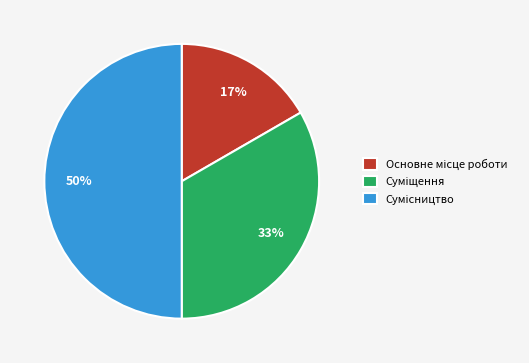

To the nearest percent, what is the average slice percentage?

33%